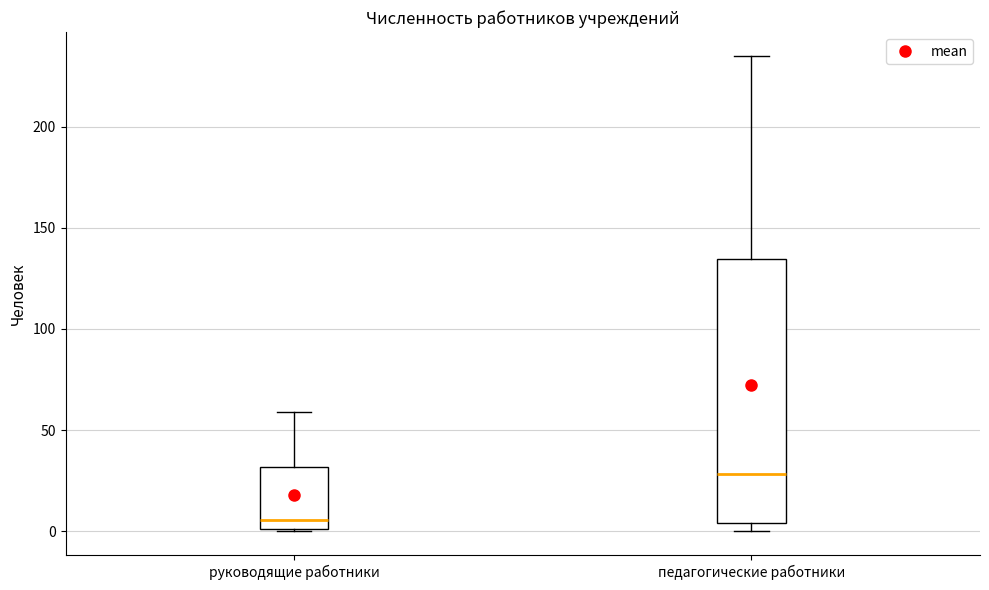

Comparing the boxes themselves (not the whiskers), which one is the tallest?

педагогические работники